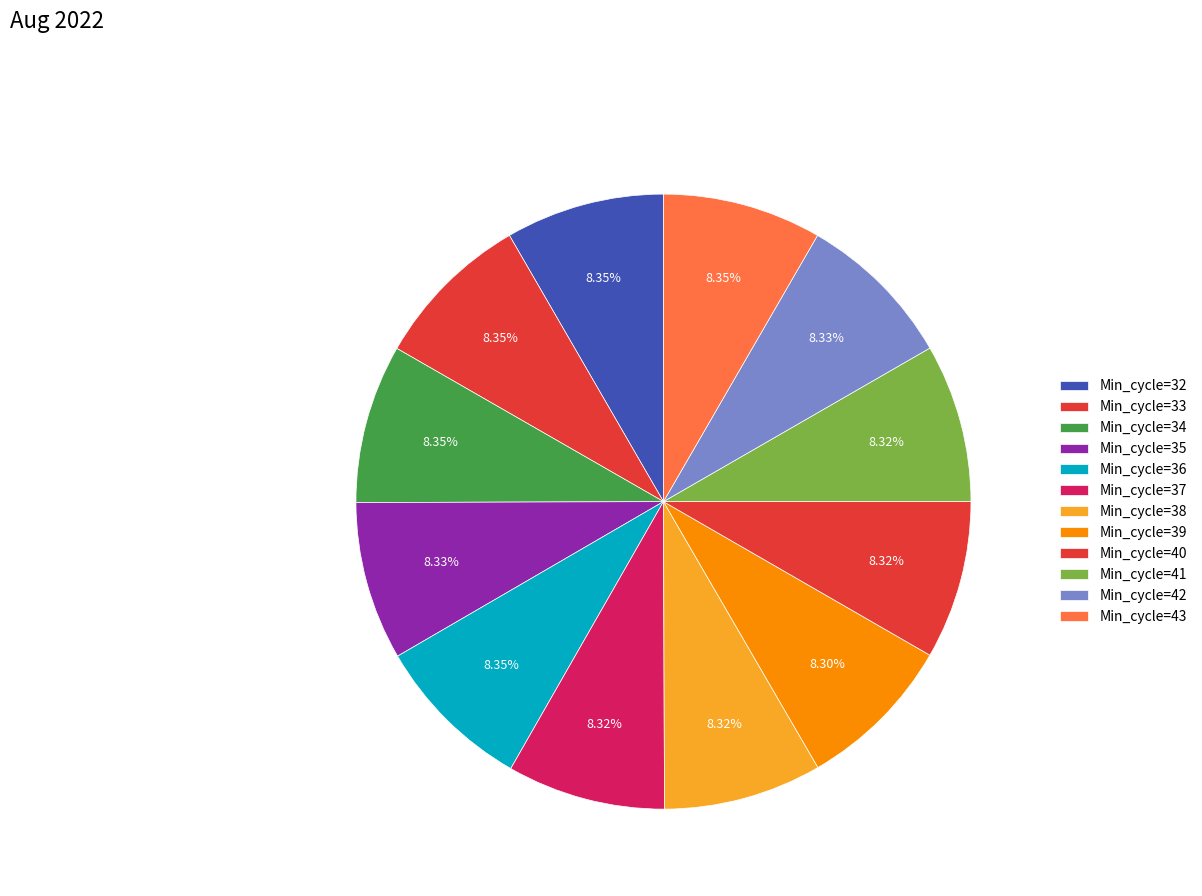

How many segments does this pie chart have?

12